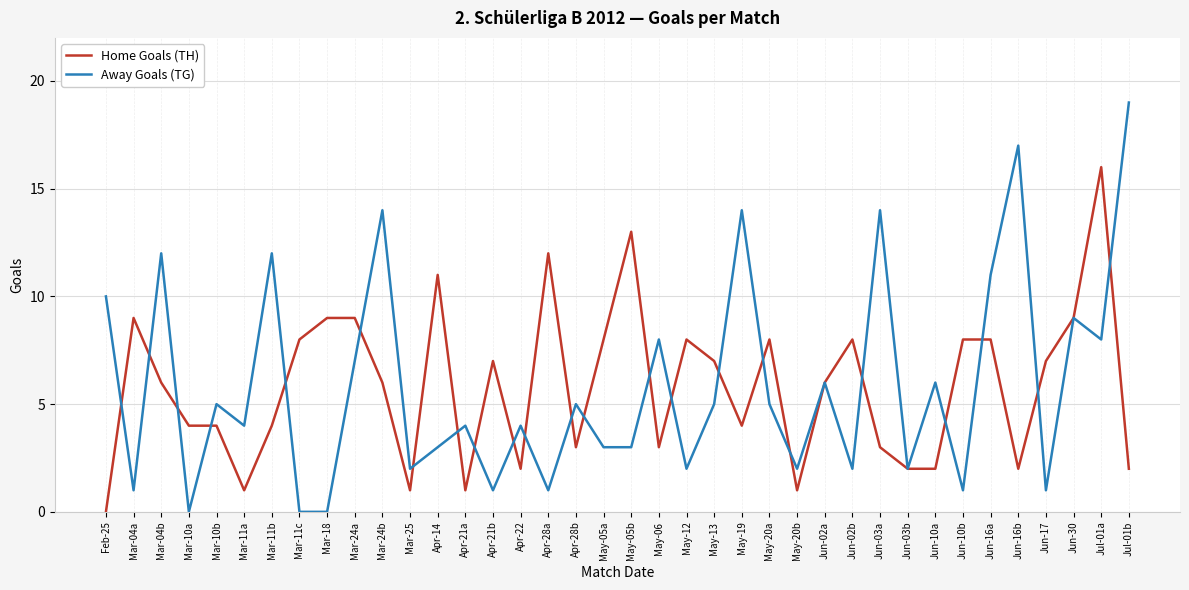

True or false: Away Goals (TG) has more than 1 points higher than both neighbors.

True